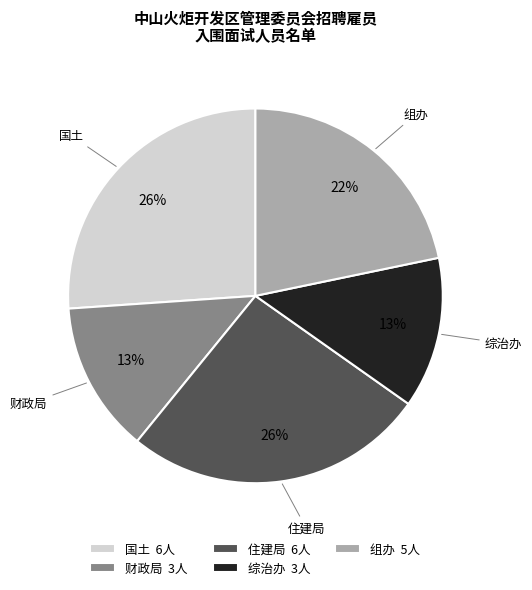

Approximately how many times larger is the value at 国土 compared to 组办?

1.2